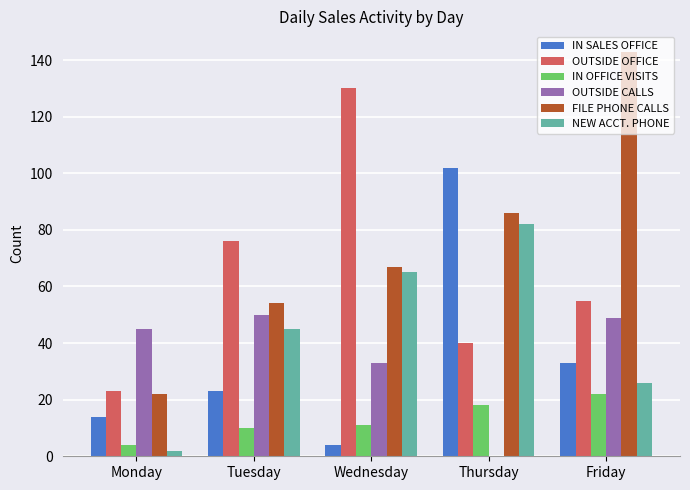

Reading right to left, extract all data points from this chart.

IN SALES OFFICE: 33	102	4	23	14
OUTSIDE OFFICE: 55	40	130	76	23
IN OFFICE VISITS: 22	18	11	10	4
OUTSIDE CALLS: 49	0	33	50	45
FILE PHONE CALLS: 143	86	67	54	22
NEW ACCT. PHONE: 26	82	65	45	2